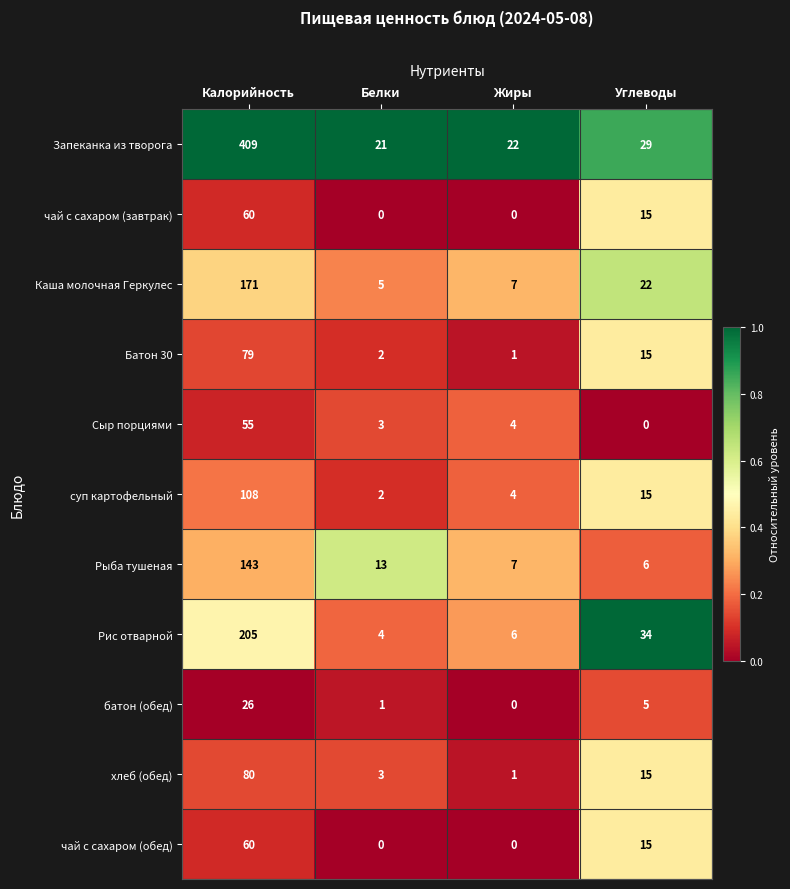

At how many categories does at least one series exceed 0?

4